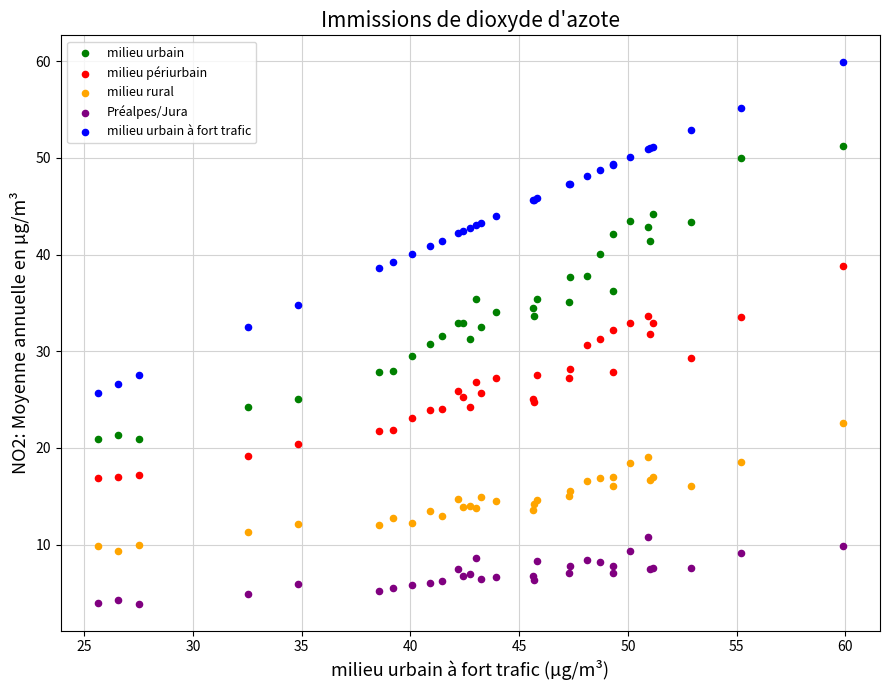

Which series has the widest spread of Y values?

milieu urbain à fort trafic